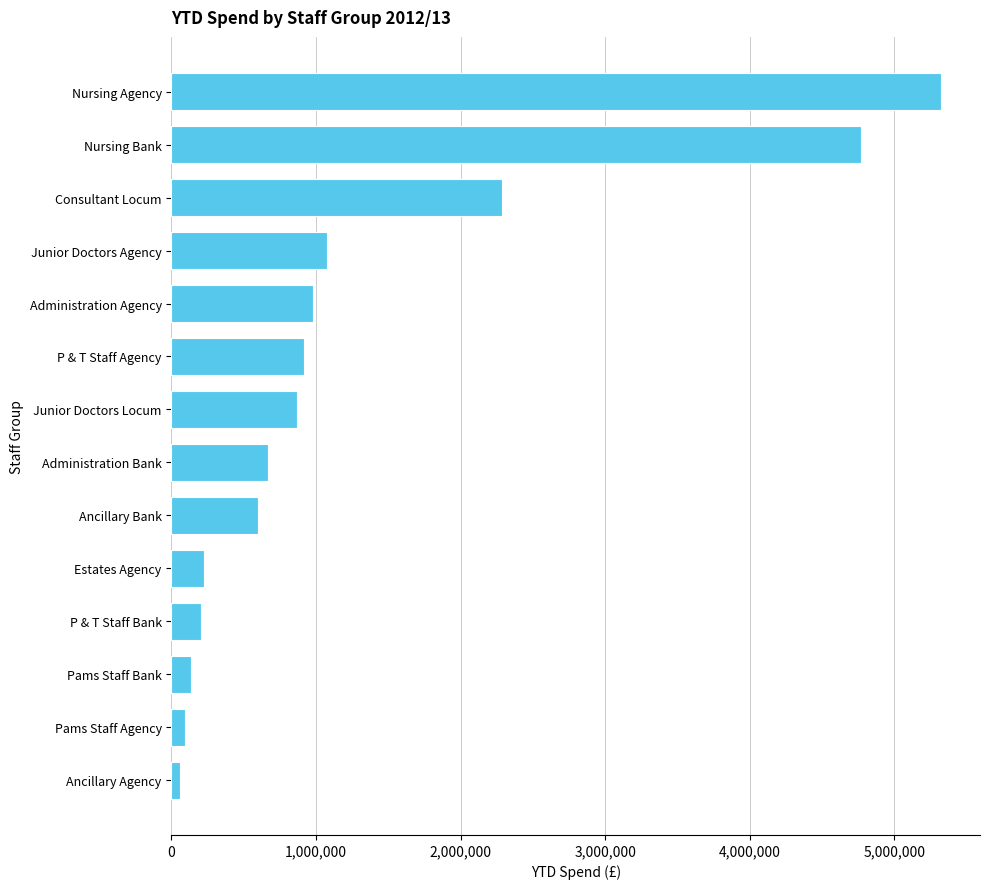

Between Nursing Agency and Administration Bank, which is larger?

Nursing Agency